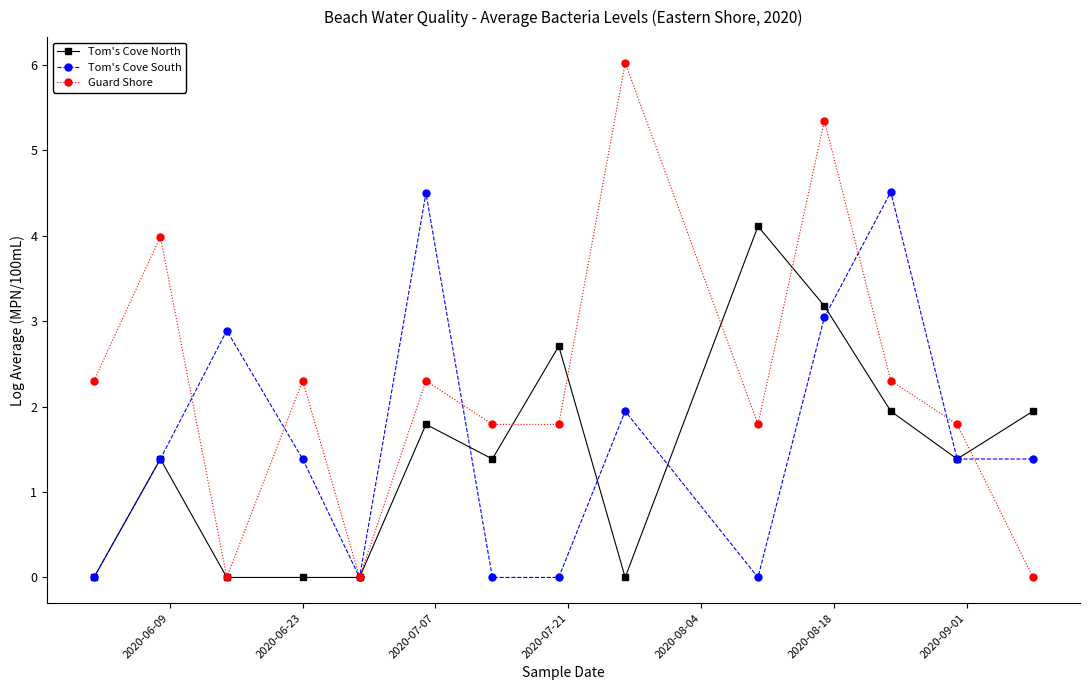

What is the average value of the Tom's Cove North series?

1.4